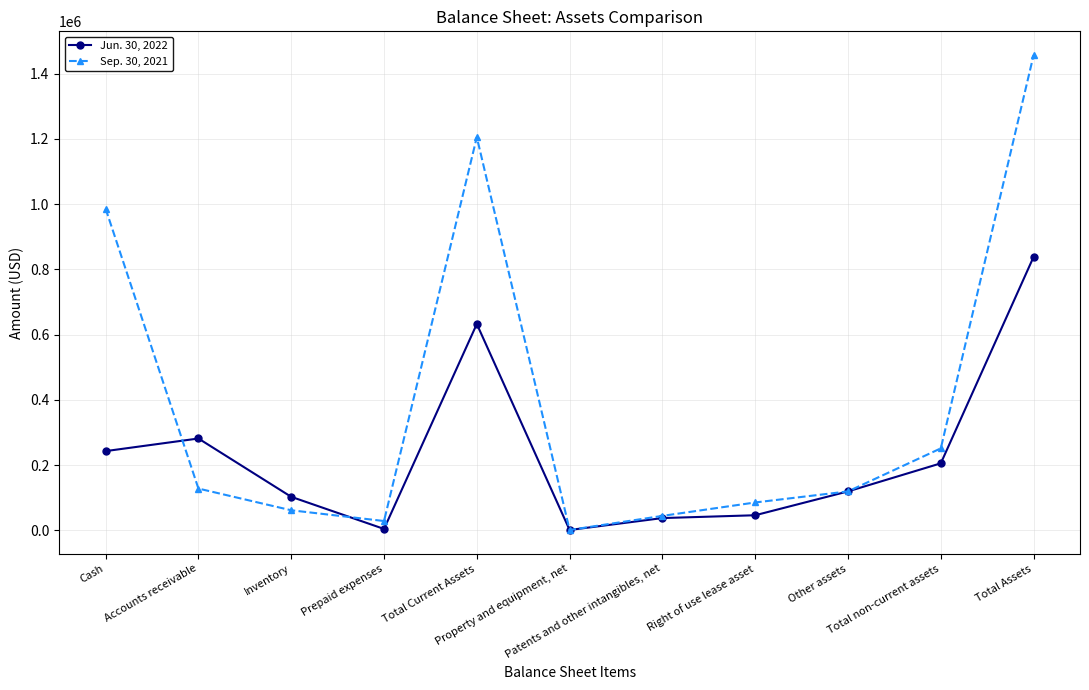

What is the label of the 8th point from the right?

Prepaid expenses